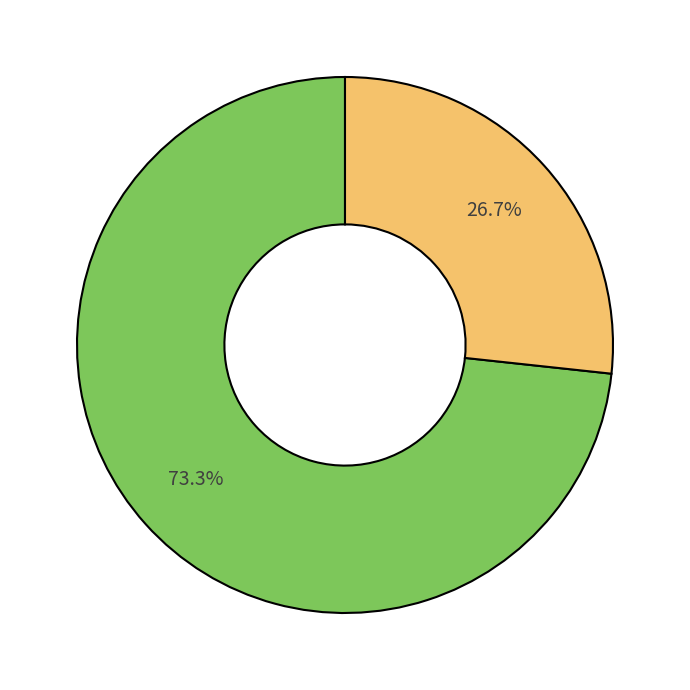

How many segments does this pie chart have?

2